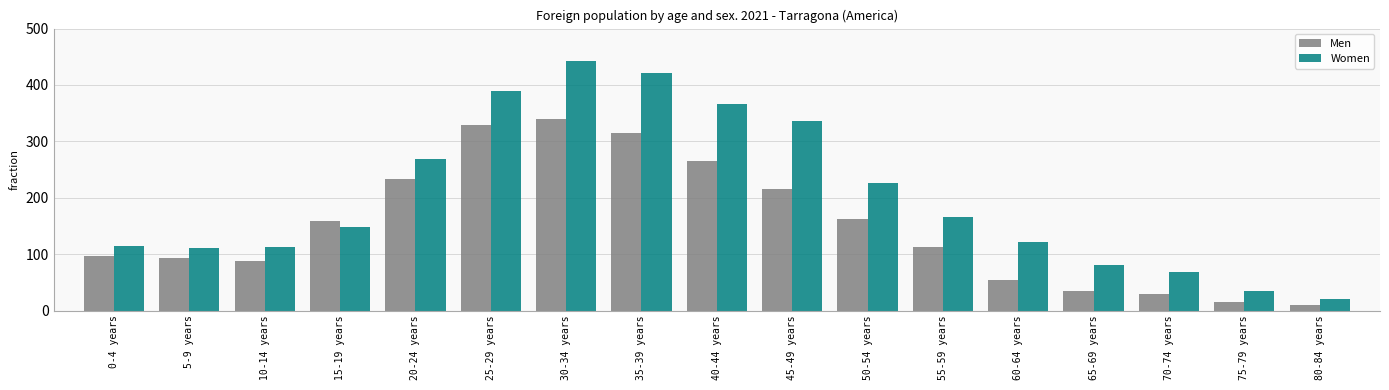

What is the sum of all Women values?

3429